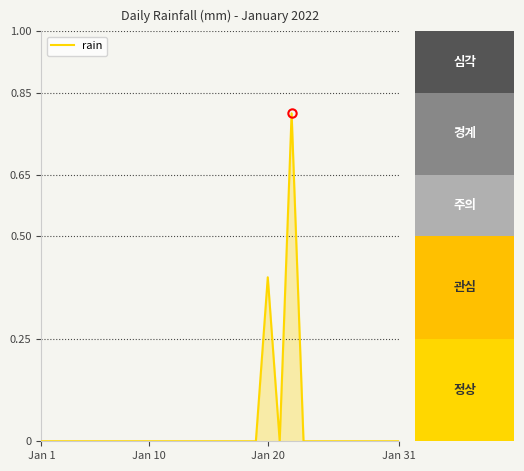

What is the maximum value shown in the chart?

0.8